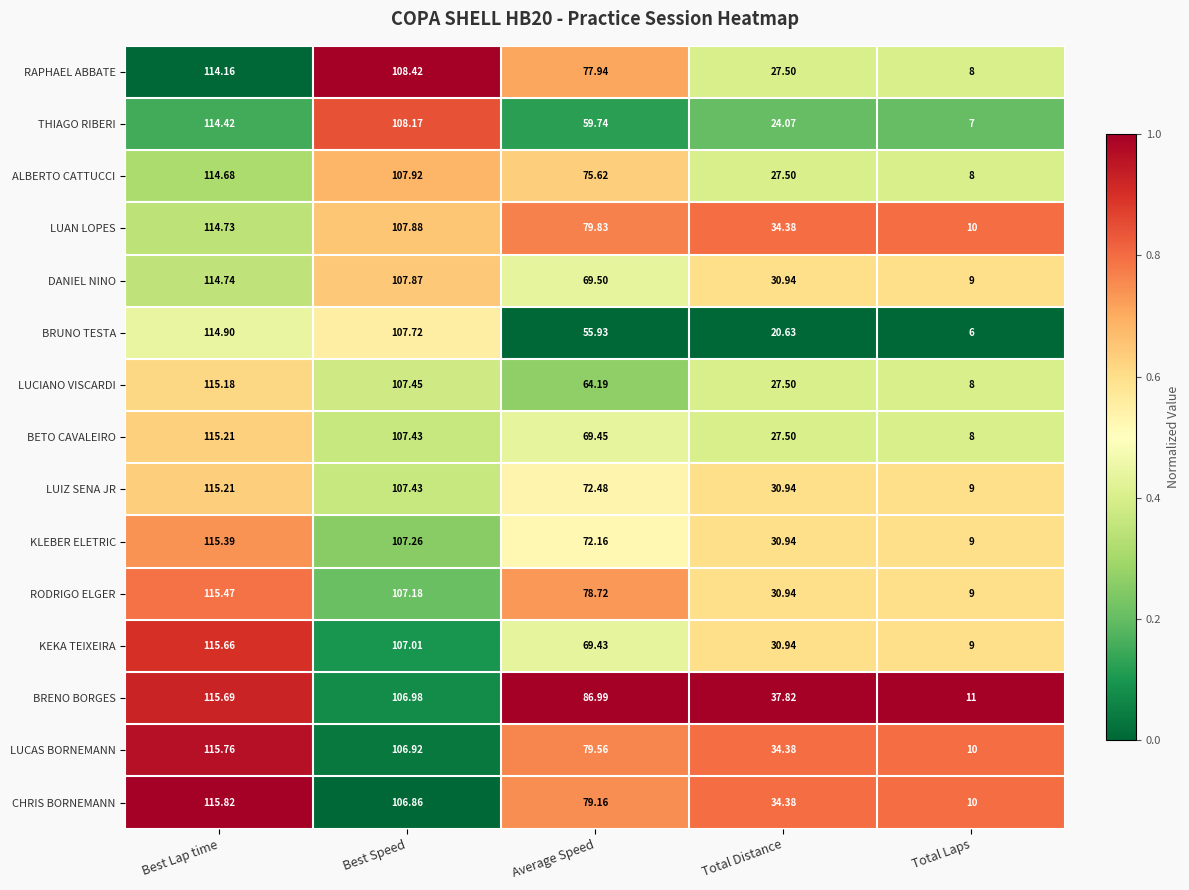

Rank the categories by BRUNO TESTA value from lowest to highest.

Total Laps, Total Distance, Average Speed, Best Speed, Best Lap time